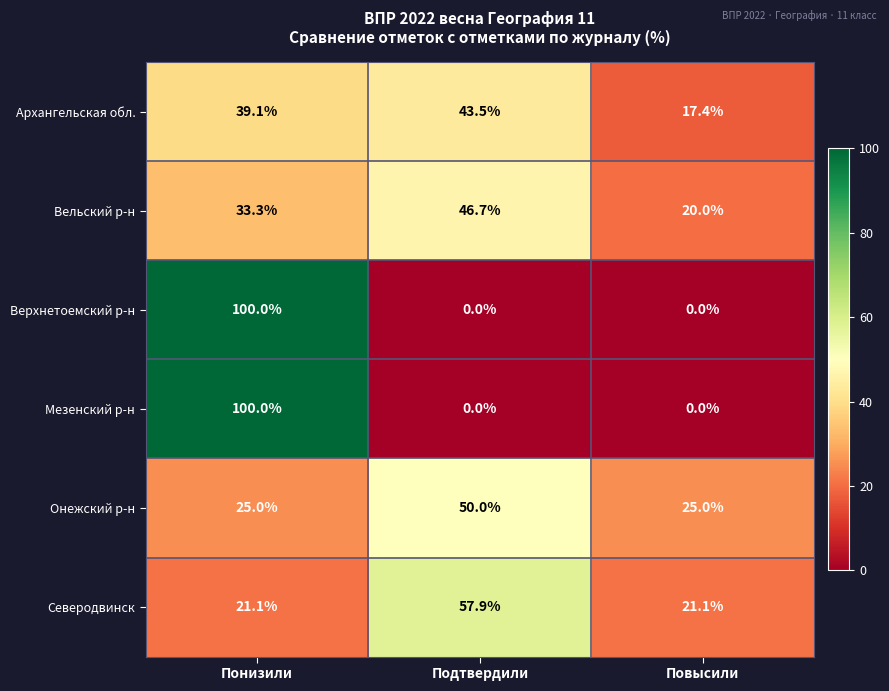

What is the difference between the Верхнетоемский р-н values at Понизили and Повысили?

100.0